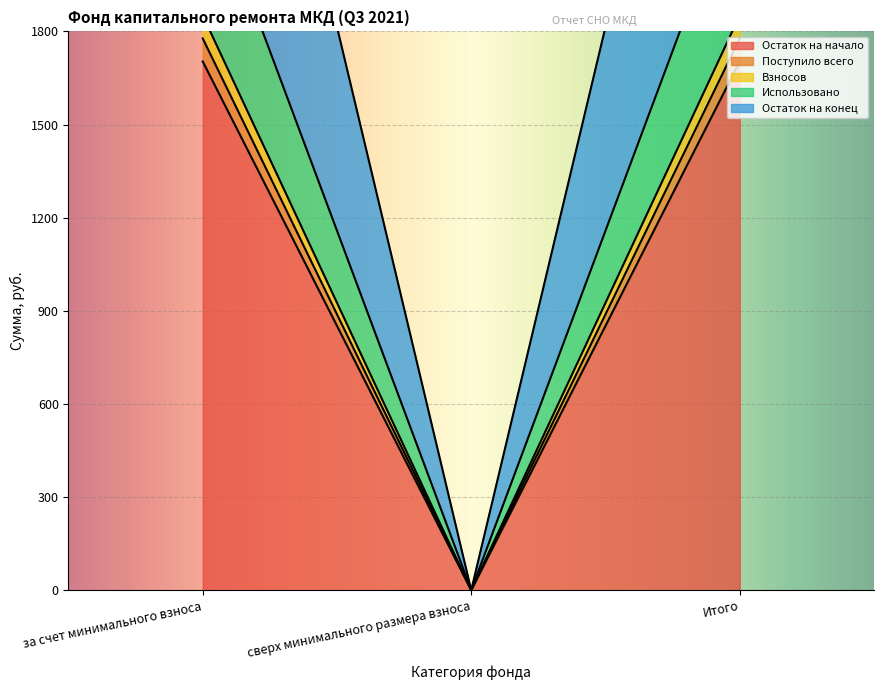

Which series has the largest total across all categories?

Использовано